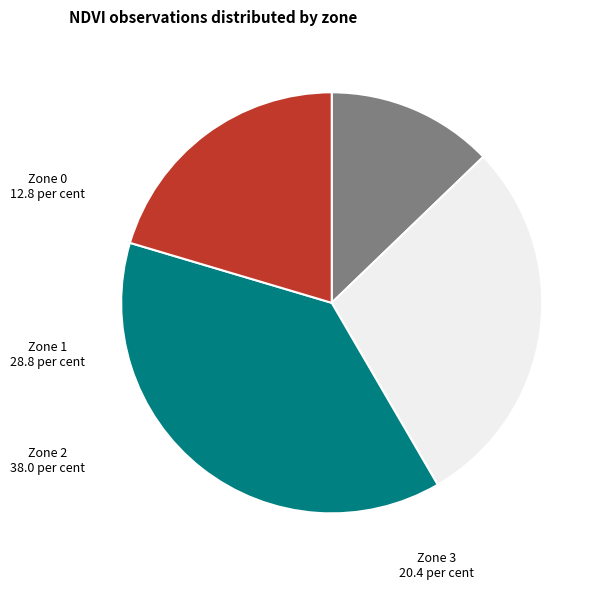

Does any single category account for the majority?

No